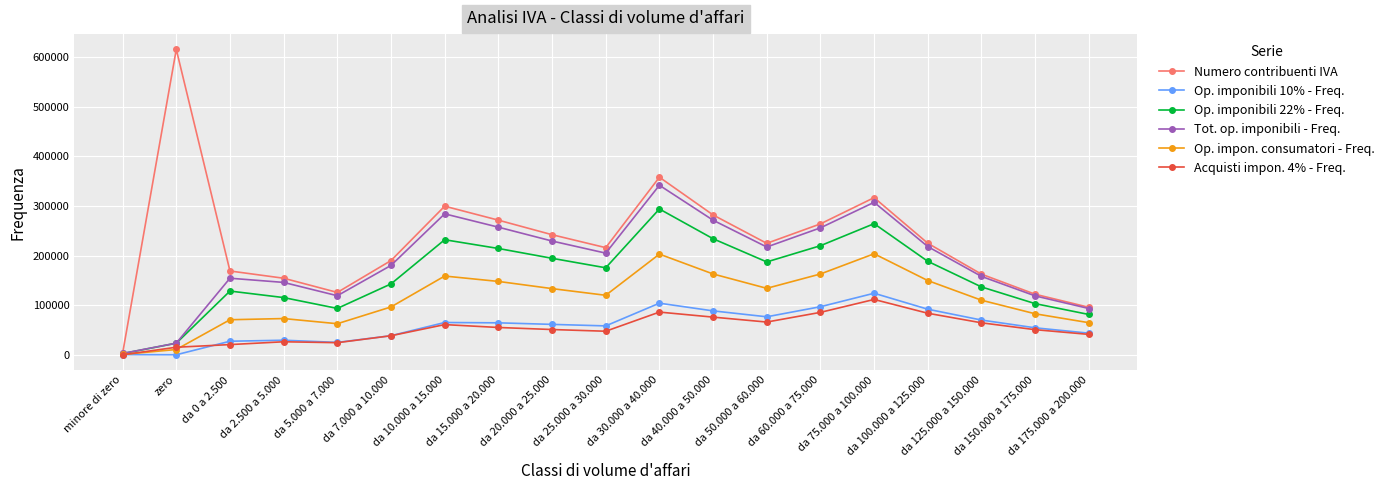

What position from the right is da 125.000 a 150.000?

3